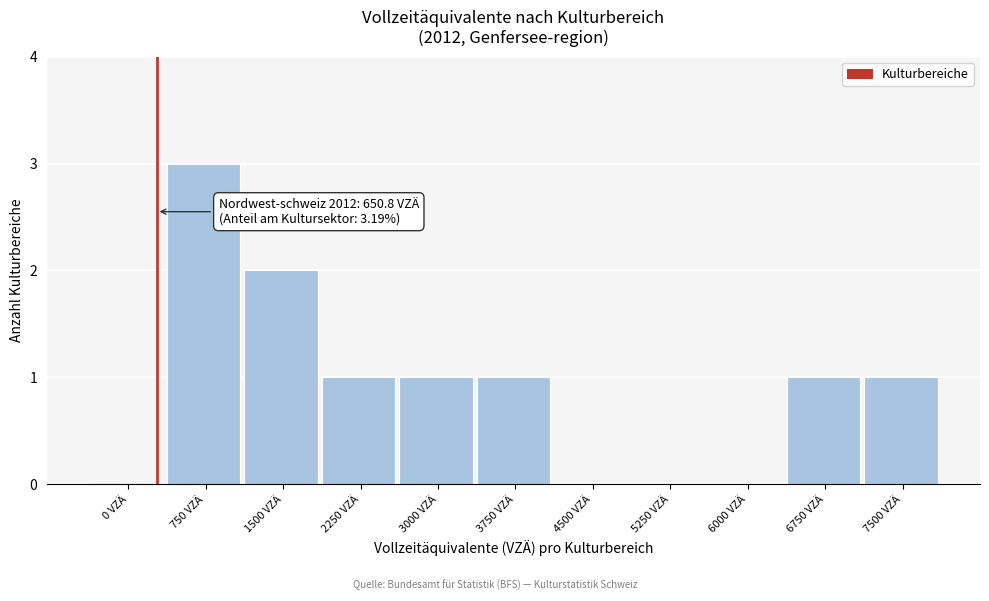

Reading left to right, transcribe all the data shown in this chart.

0 VZÄ=0	750 VZÄ=3	1500 VZÄ=2	2250 VZÄ=1	3000 VZÄ=1	3750 VZÄ=1	4500 VZÄ=0	5250 VZÄ=0	6000 VZÄ=0	6750 VZÄ=1	7500 VZÄ=1